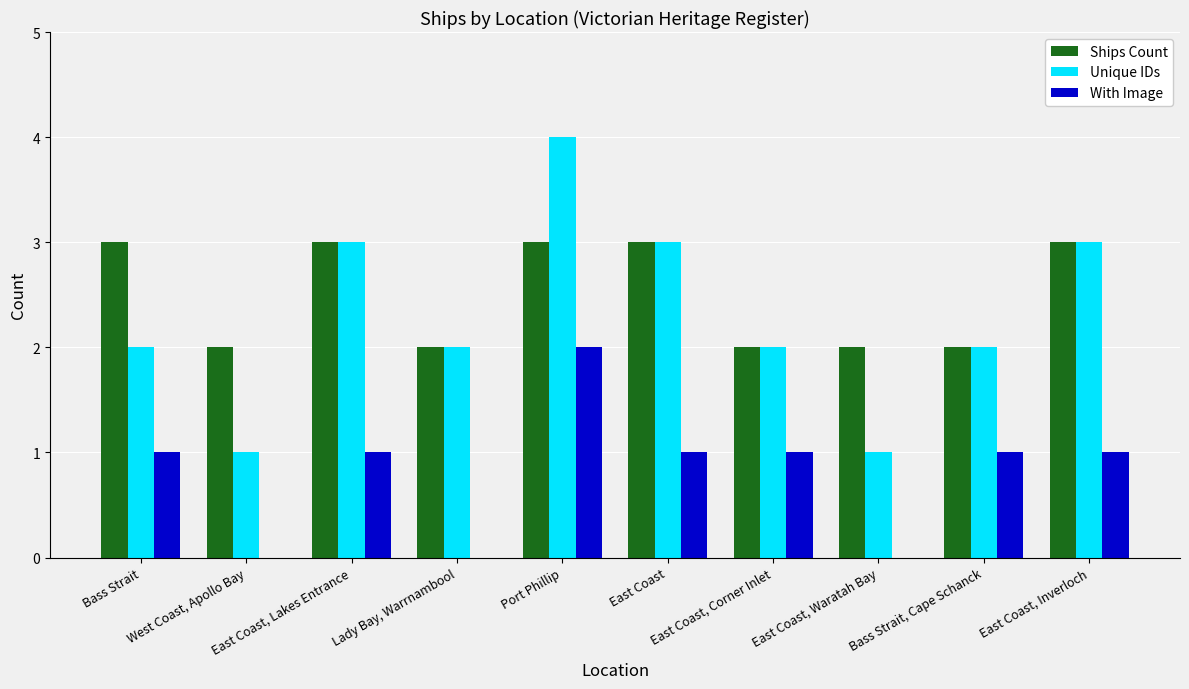

How many series are shown in this chart?

3